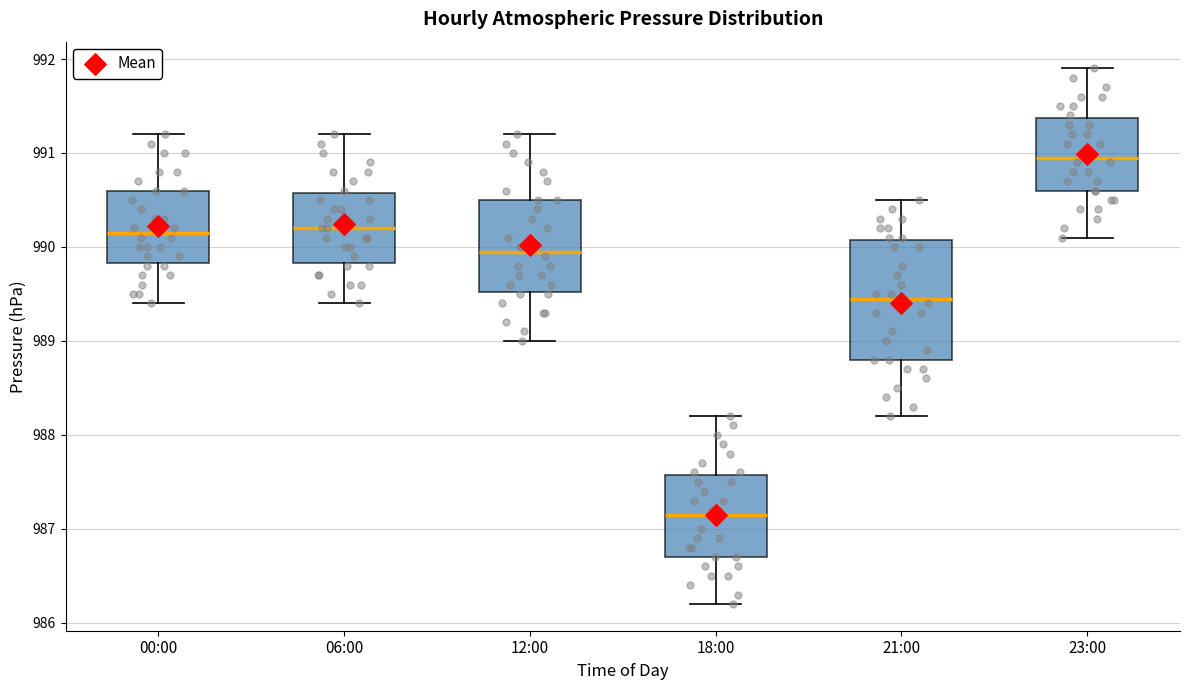

Reading left to right, transcribe this box plot: for each box, give where its median line is, the range the box spans, and where its two whiskers end, as read against the y-axis. The values are not printed on the chart, so give them approximately, as read against the axis.

00:00: median 990.2, box 989.8 to 990.6, whiskers 989.4 to 991.2
06:00: median 990.2, box 989.8 to 990.6, whiskers 989.4 to 991.2
12:00: median 990.0, box 989.5 to 990.5, whiskers 989.0 to 991.2
18:00: median 987.2, box 986.7 to 987.6, whiskers 986.2 to 988.2
21:00: median 989.5, box 988.8 to 990.1, whiskers 988.2 to 990.5
23:00: median 991.0, box 990.6 to 991.4, whiskers 990.1 to 991.9